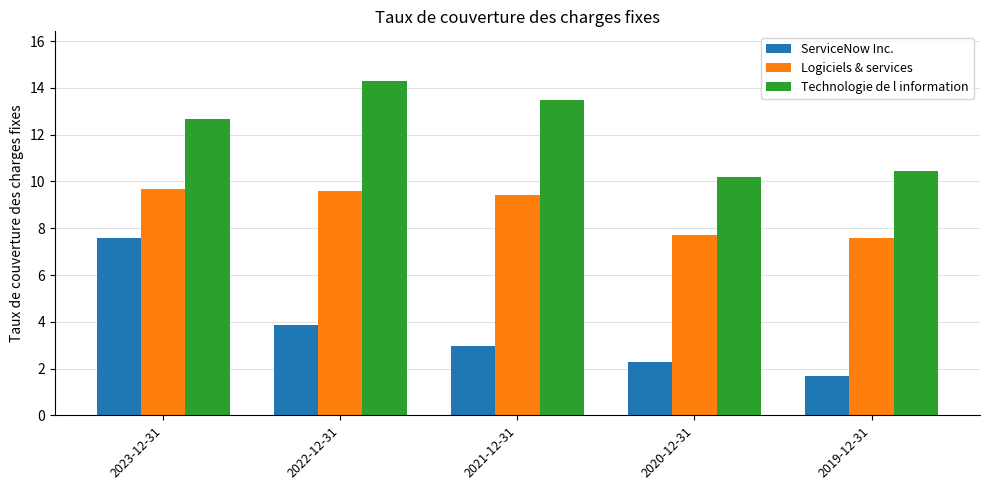

List the series in order of their peak value, highest first.

Technologie de l information, Logiciels & services, ServiceNow Inc.